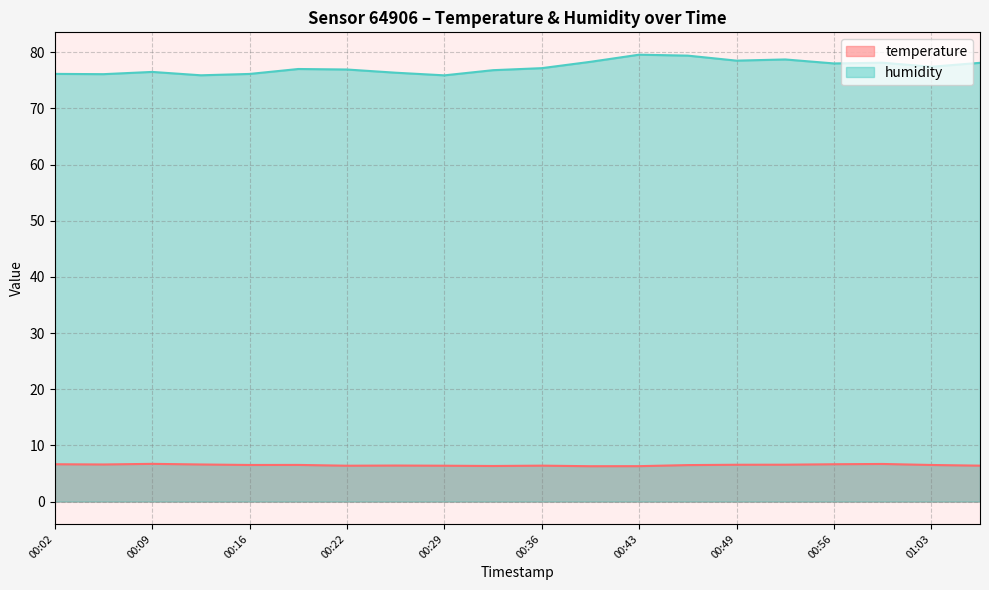

What is the value of the humidity point at the 1st from the left?

76.2